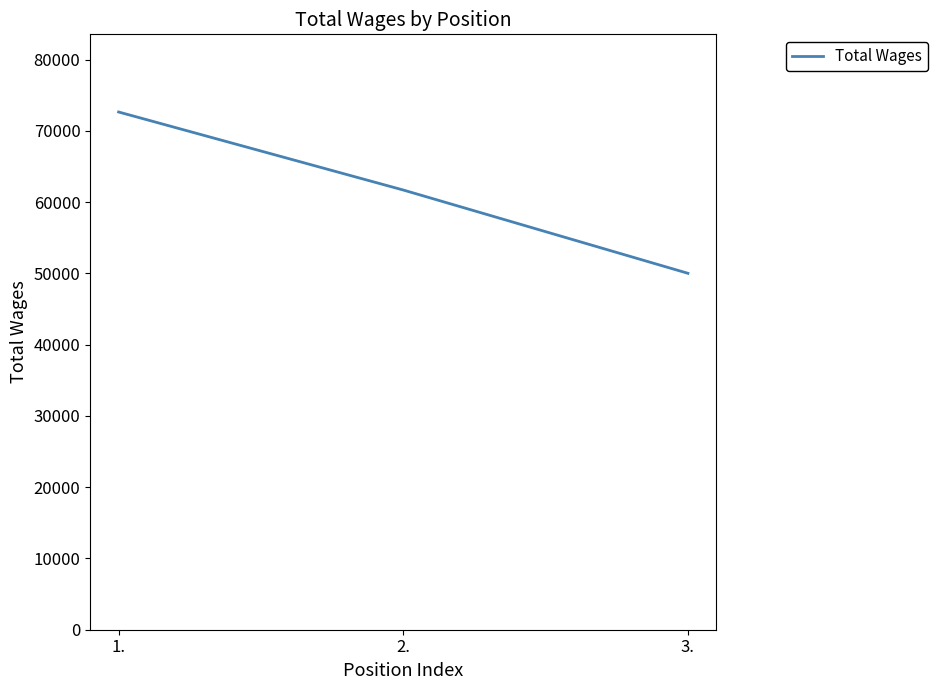

Count the values in the range 50016 to 72651.

3